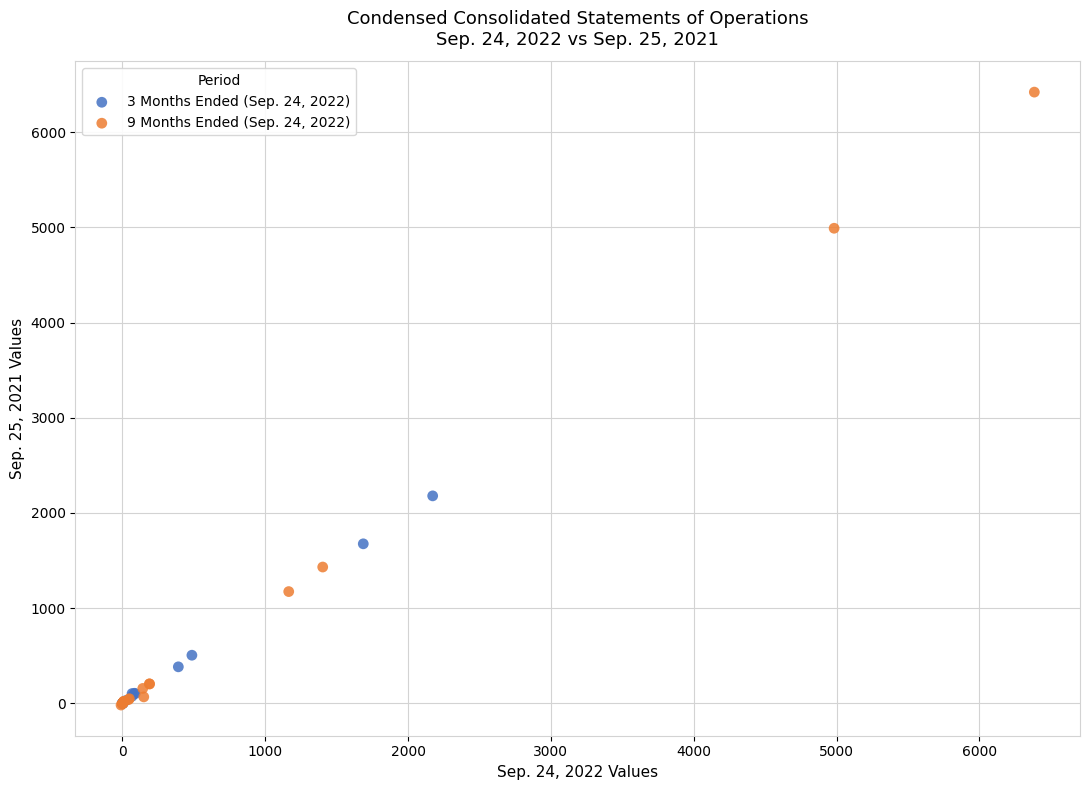

Which series has the widest spread of Y values?

9 Months Ended (Sep. 24, 2022)